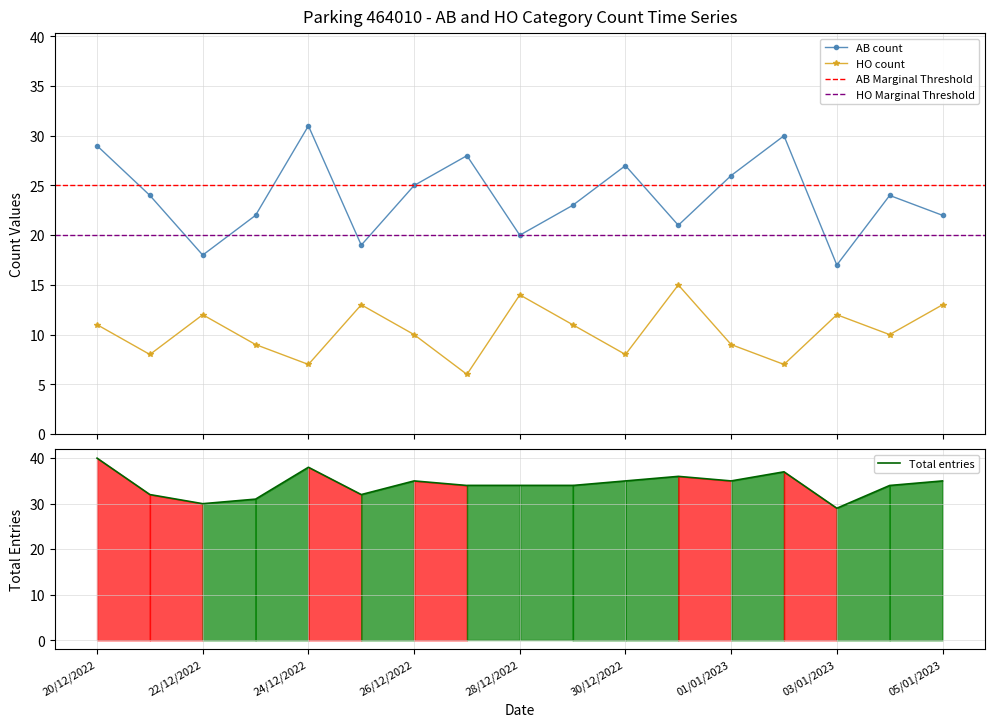

How many data points does each series have?

17